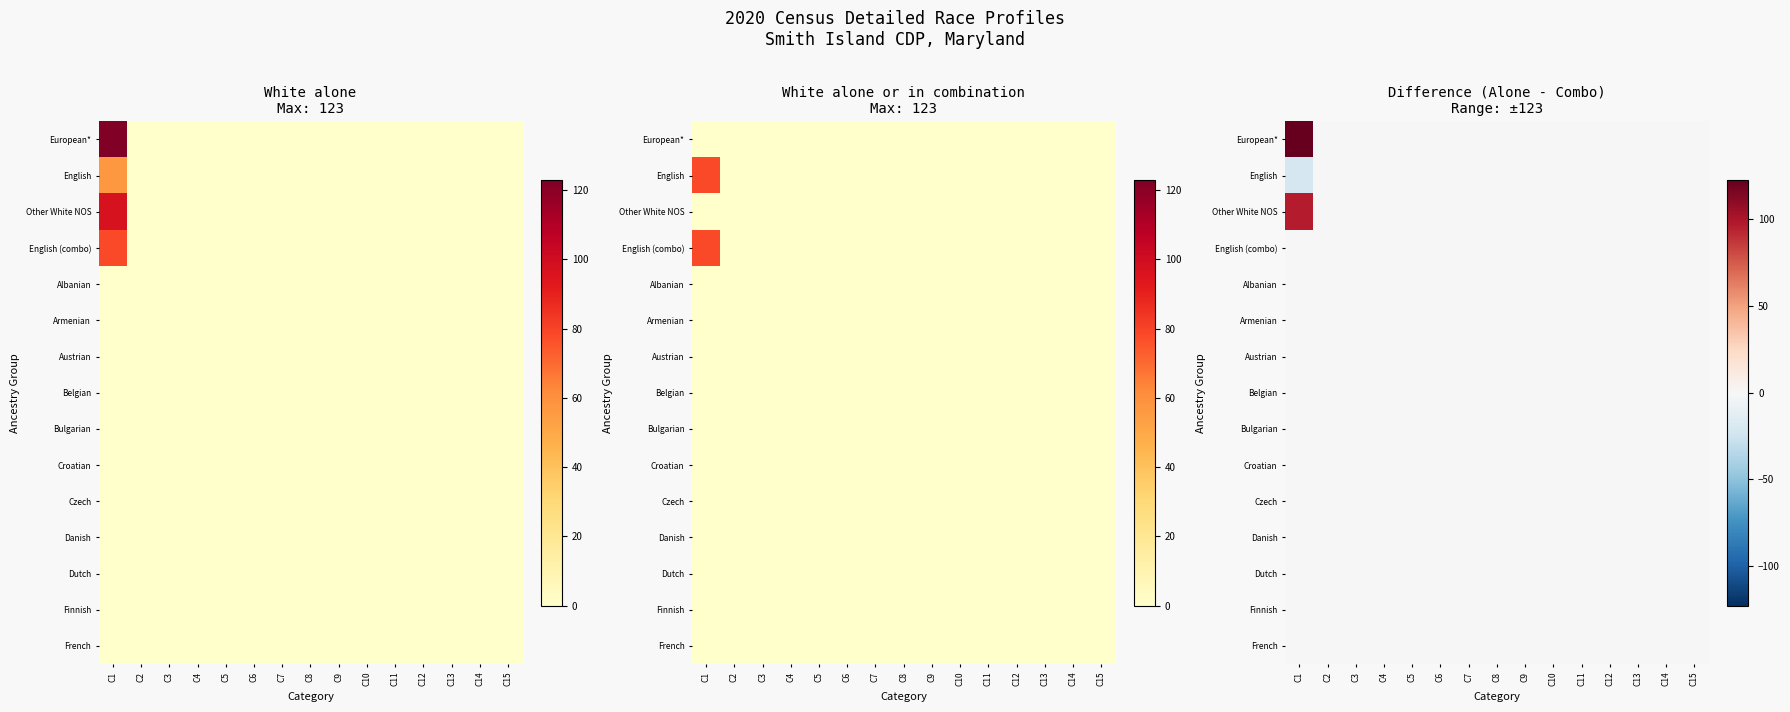

At which category is the sum across all series the highest?

C1